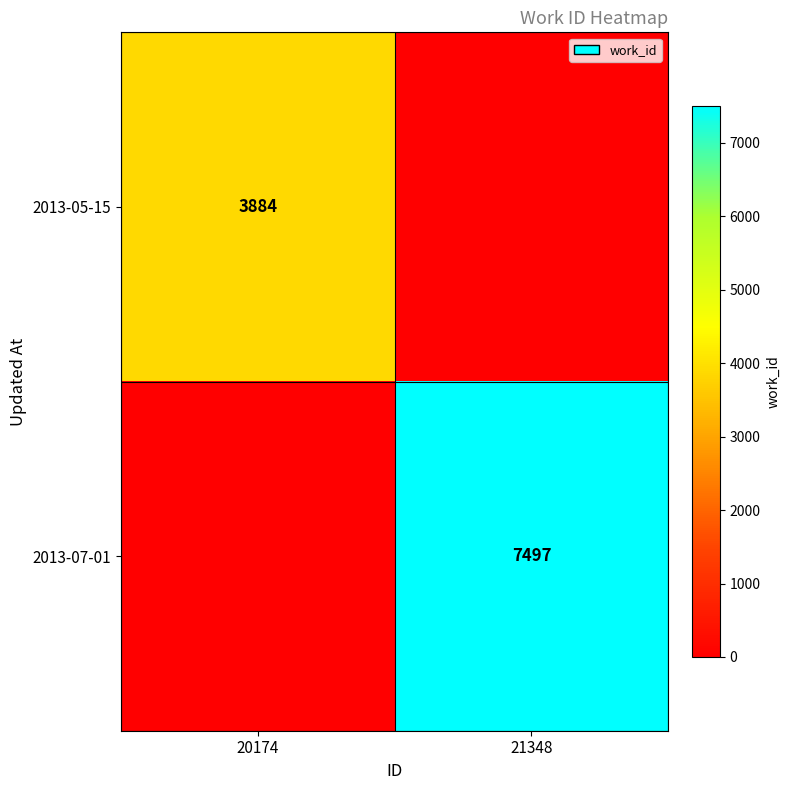

The value of 2013-07-01 at 21348 is 12692. True or false?

False